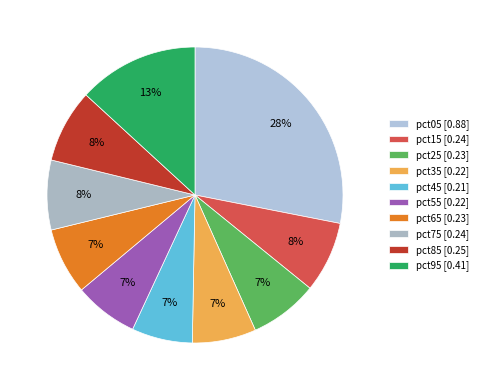

Between pct85 and pct45, which is larger?

pct85